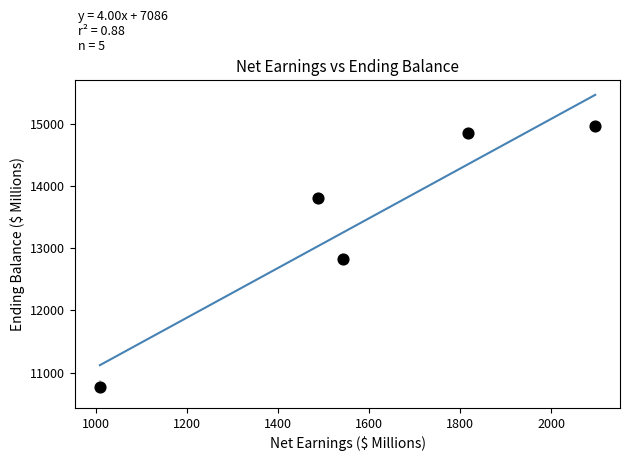

What is the average X value?

1591